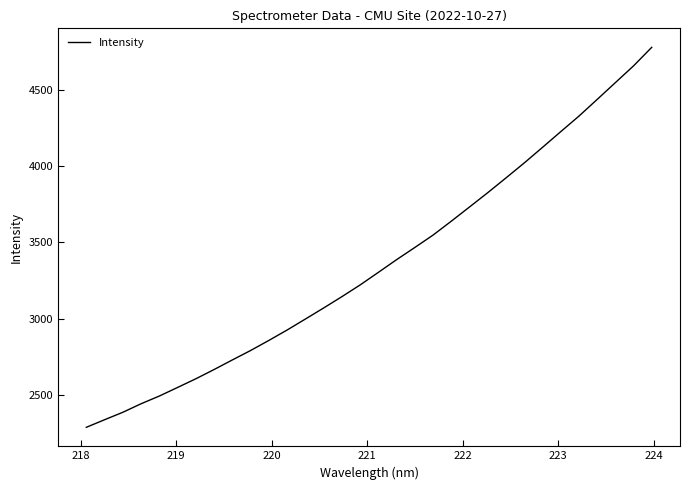

What is the minimum value shown in the chart?

2286.7